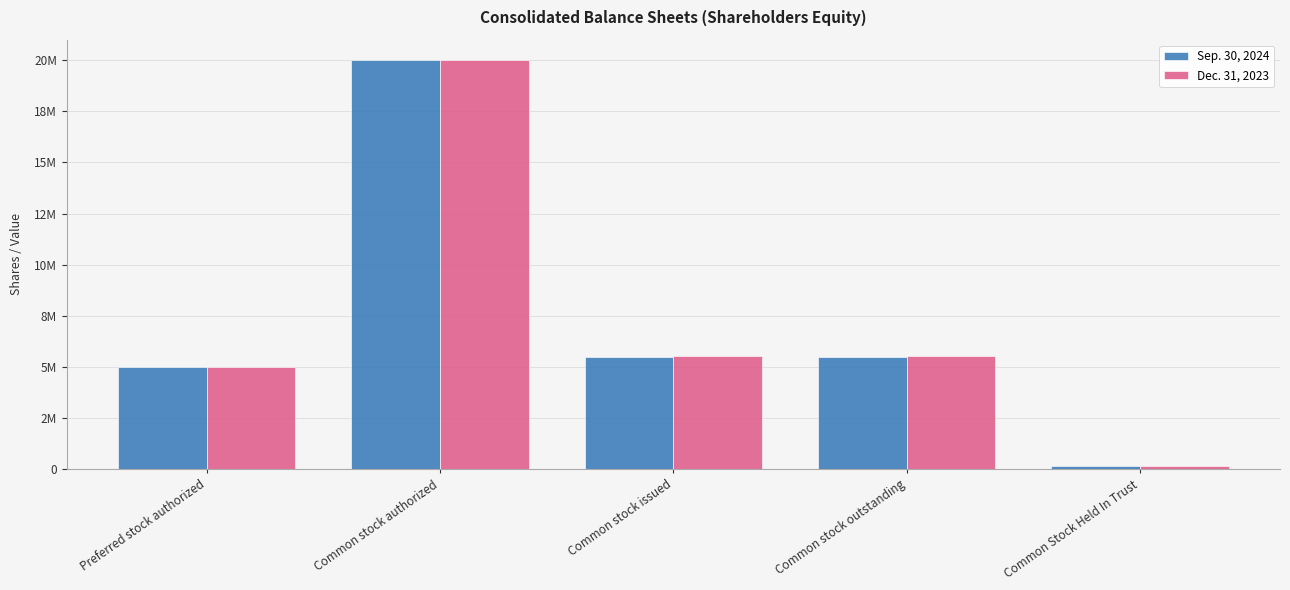

Reading left to right, transcribe all the data shown in this chart.

Sep. 30, 2024: Preferred stock authorized=5000000	Common stock authorized=20000000	Common stock issued=5457646	Common stock outstanding=5457646	Common Stock Held In Trust=158905
Dec. 31, 2023: Preferred stock authorized=5000000	Common stock authorized=20000000	Common stock issued=5534499	Common stock outstanding=5534499	Common Stock Held In Trust=163702